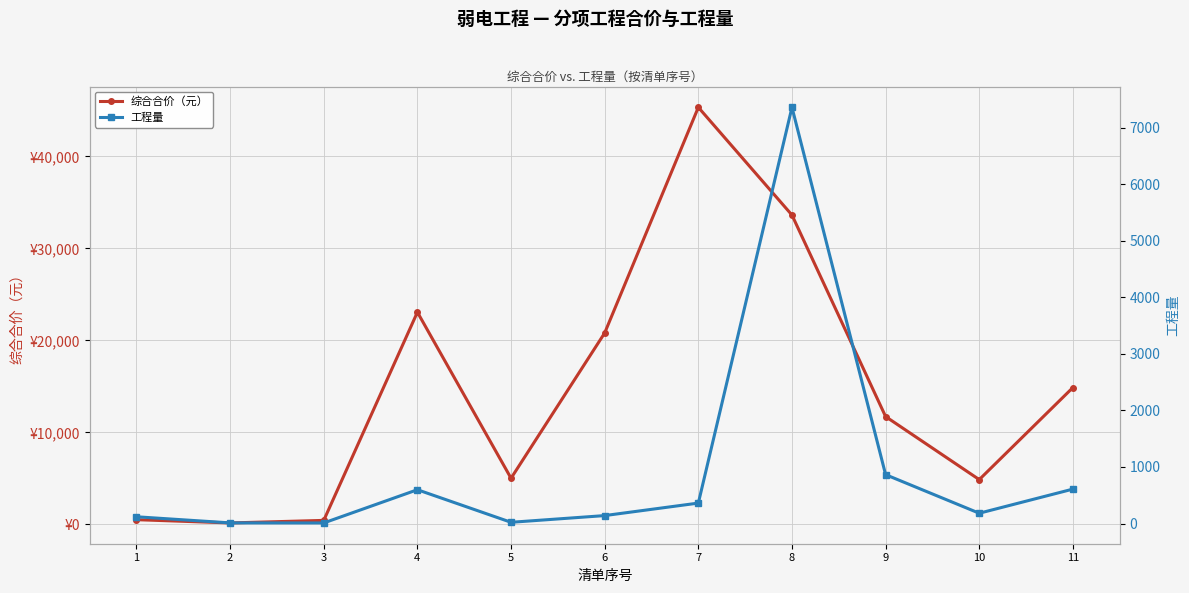

True or false: 综合合价（元） and 工程量 intersect in this chart.

False